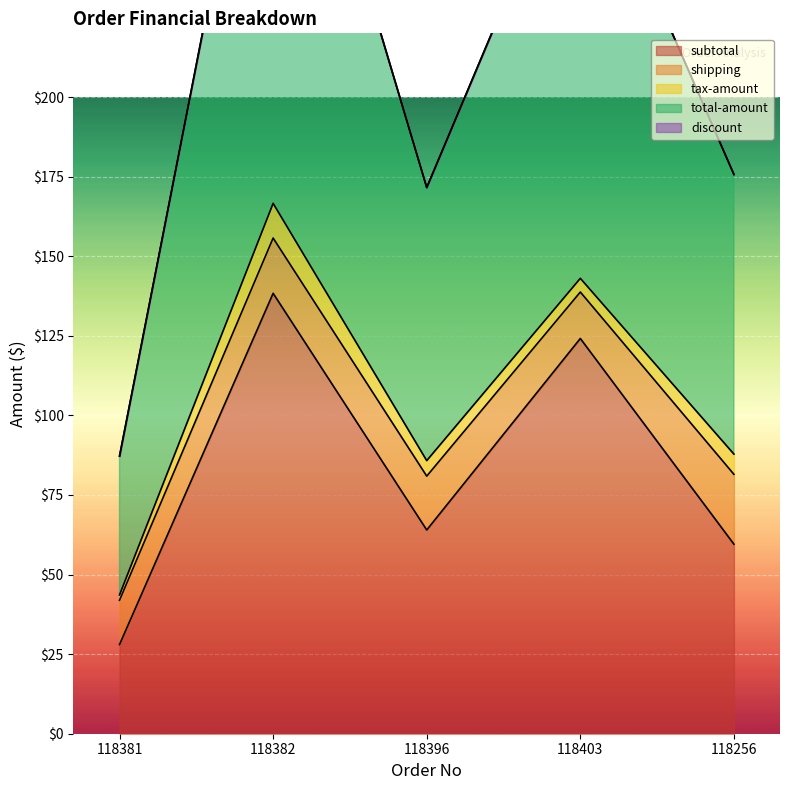

The subtotal series shows 31.5 at 118256. True or false?

False